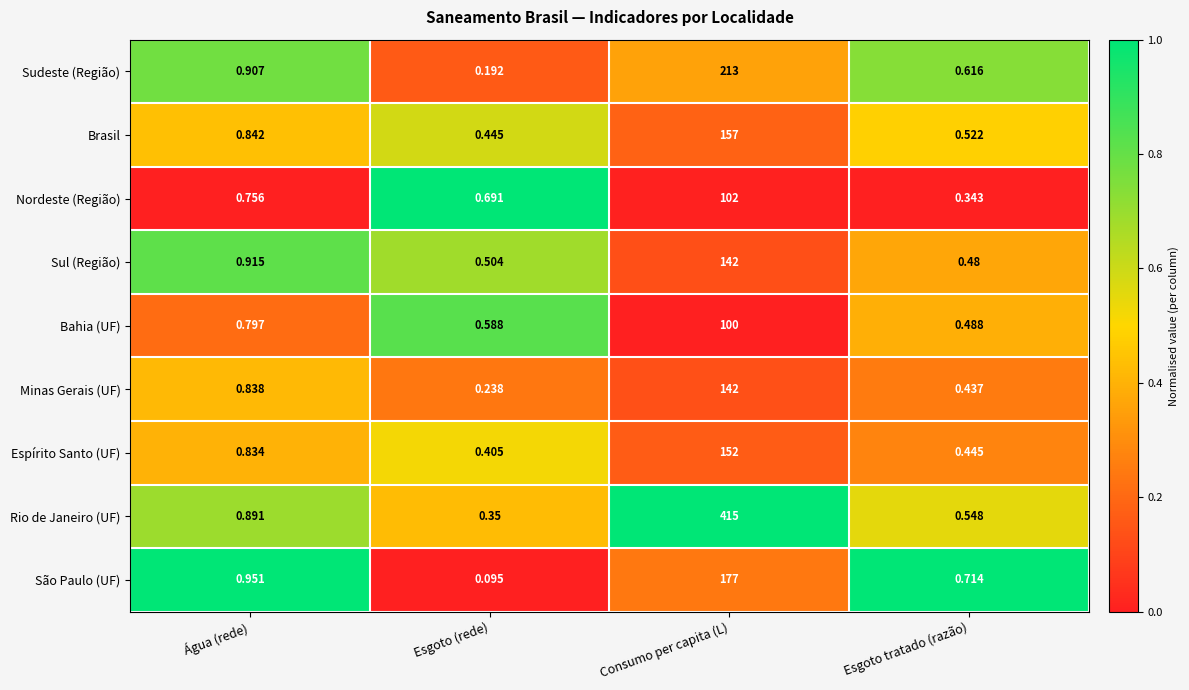

Rank the series at Esgoto (rede) from lowest to highest value.

São Paulo (UF), Sudeste (Região), Minas Gerais (UF), Rio de Janeiro (UF), Espírito Santo (UF), Brasil, Sul (Região), Bahia (UF), Nordeste (Região)